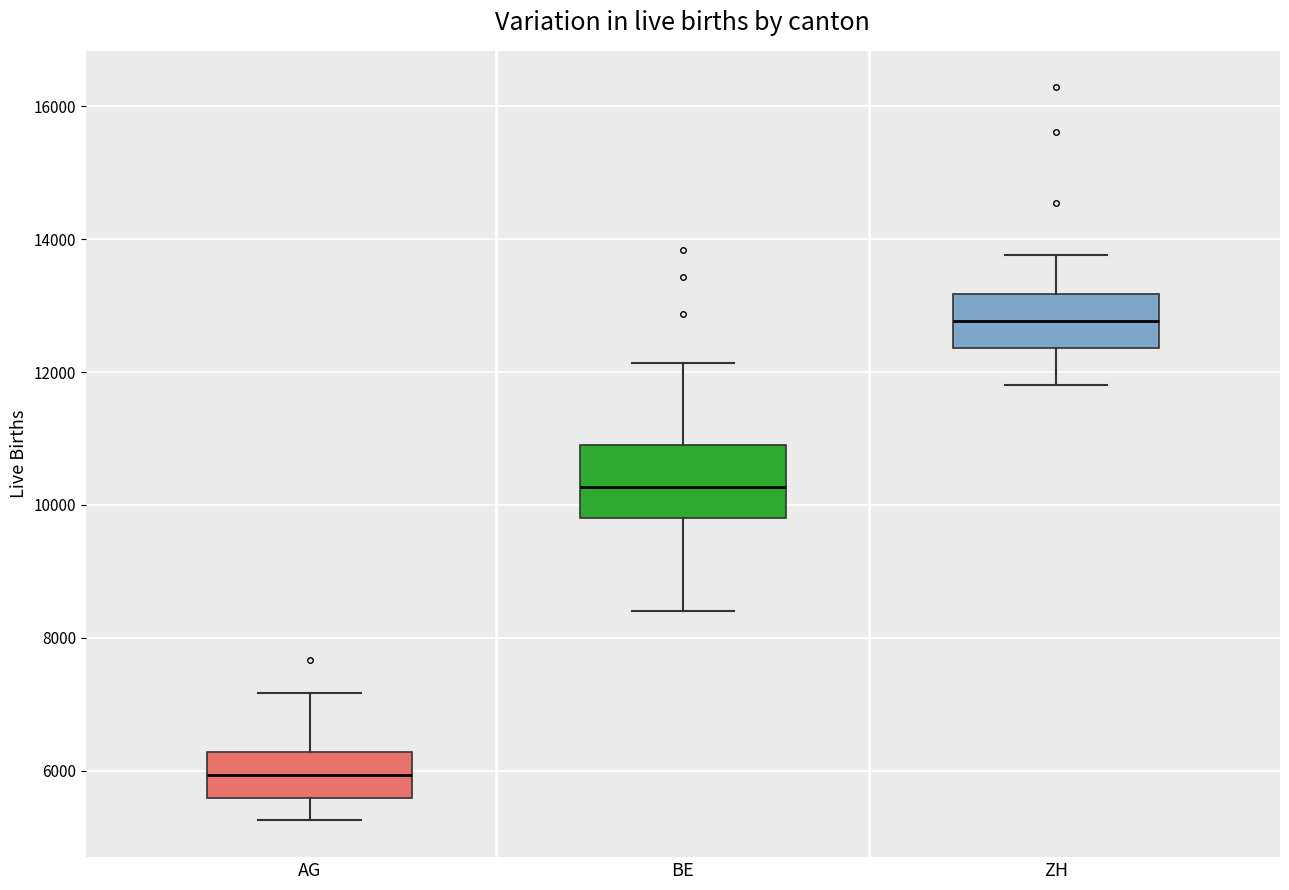

Reading left to right, read every box against the y-axis: the position of its median line, the range the box covers, and the ends of its whiskers. The values are not printed on the chart, so give them approximately, as read against the axis.

AG: median 6000, box 5600 to 6200, whiskers 5200 to 7200
BE: median 10200, box 9800 to 11000, whiskers 8400 to 12200
ZH: median 12800, box 12400 to 13200, whiskers 11800 to 13800